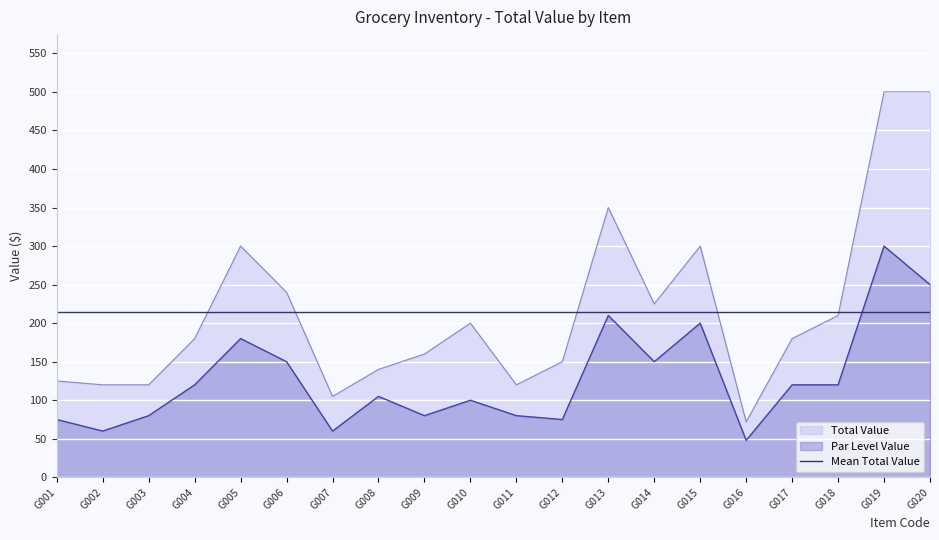

Which category has the lowest value in the Par Level Value series?

G016